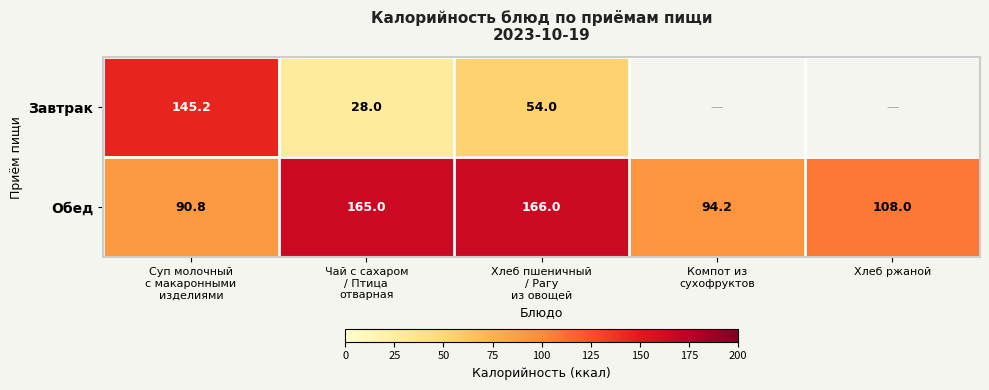

True or false: Обед has a value of 37.2 at Хлеб ржаной.

False